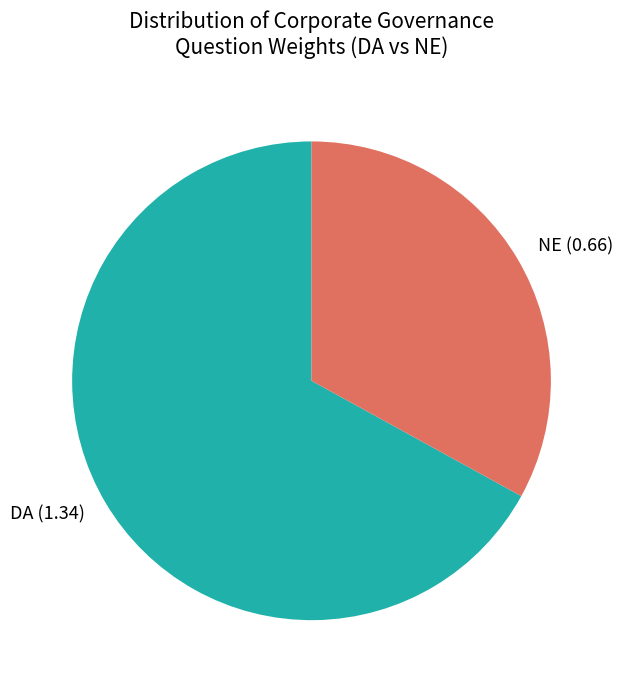

Which slice is the smallest?

NE